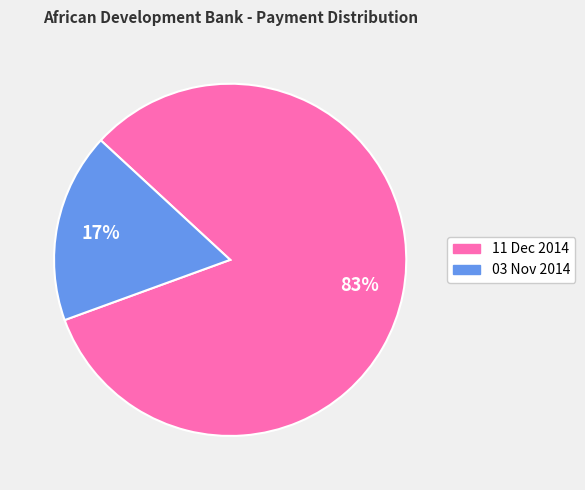

Which has a higher value, 03 Nov 2014 or 11 Dec 2014?

11 Dec 2014